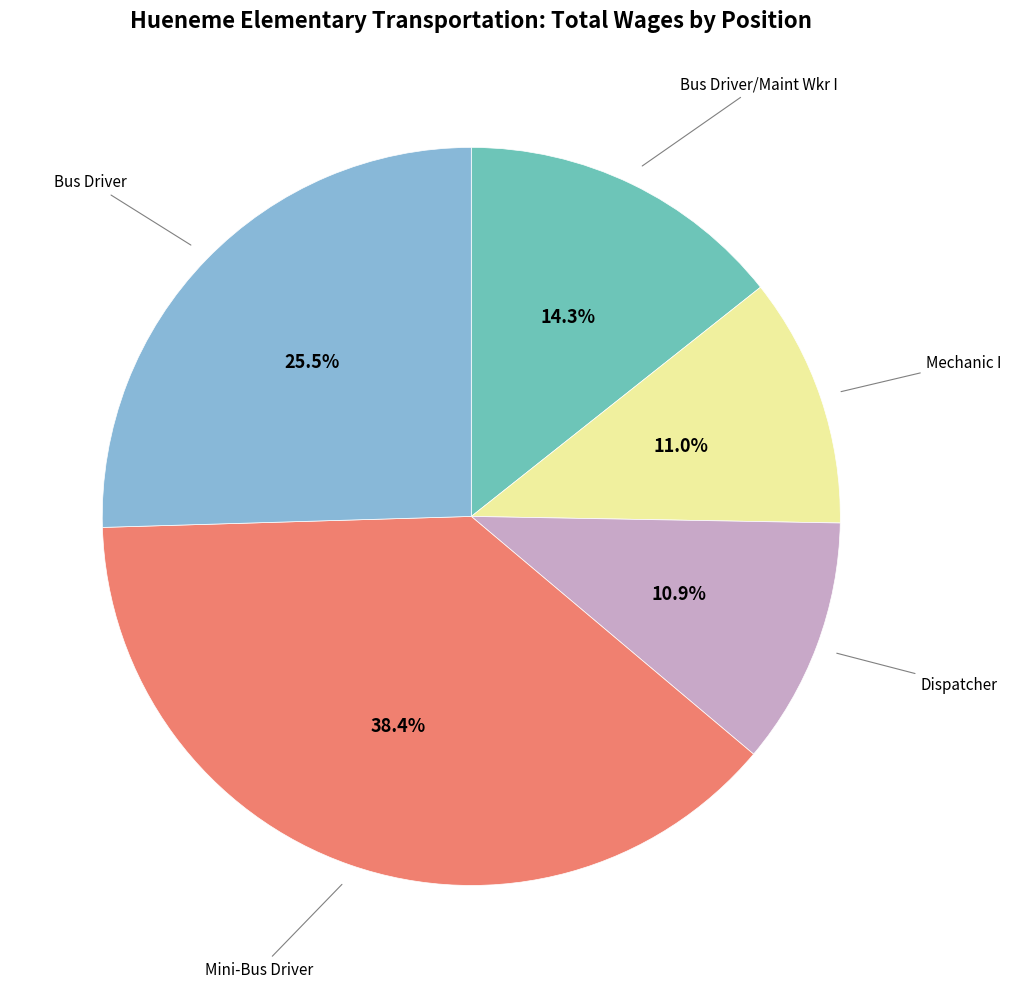

Is there any slice that represents more than half of the pie?

No